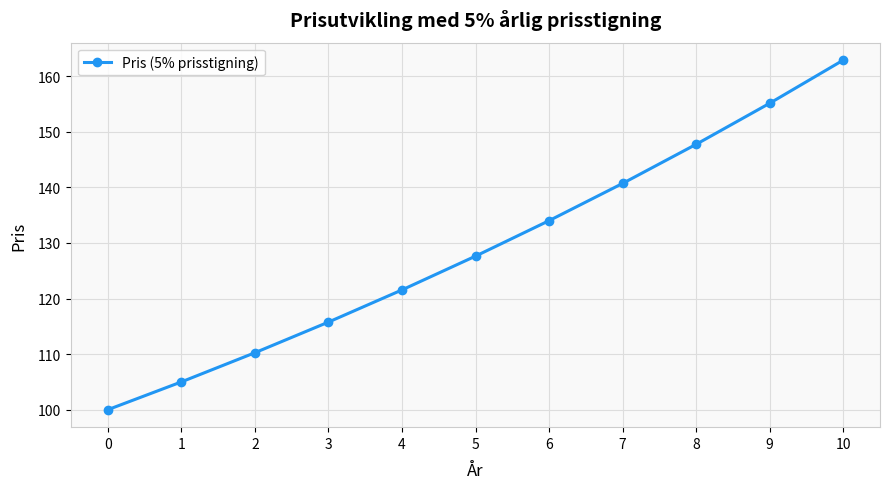

What is the difference between the second highest and minimum values?

55.1